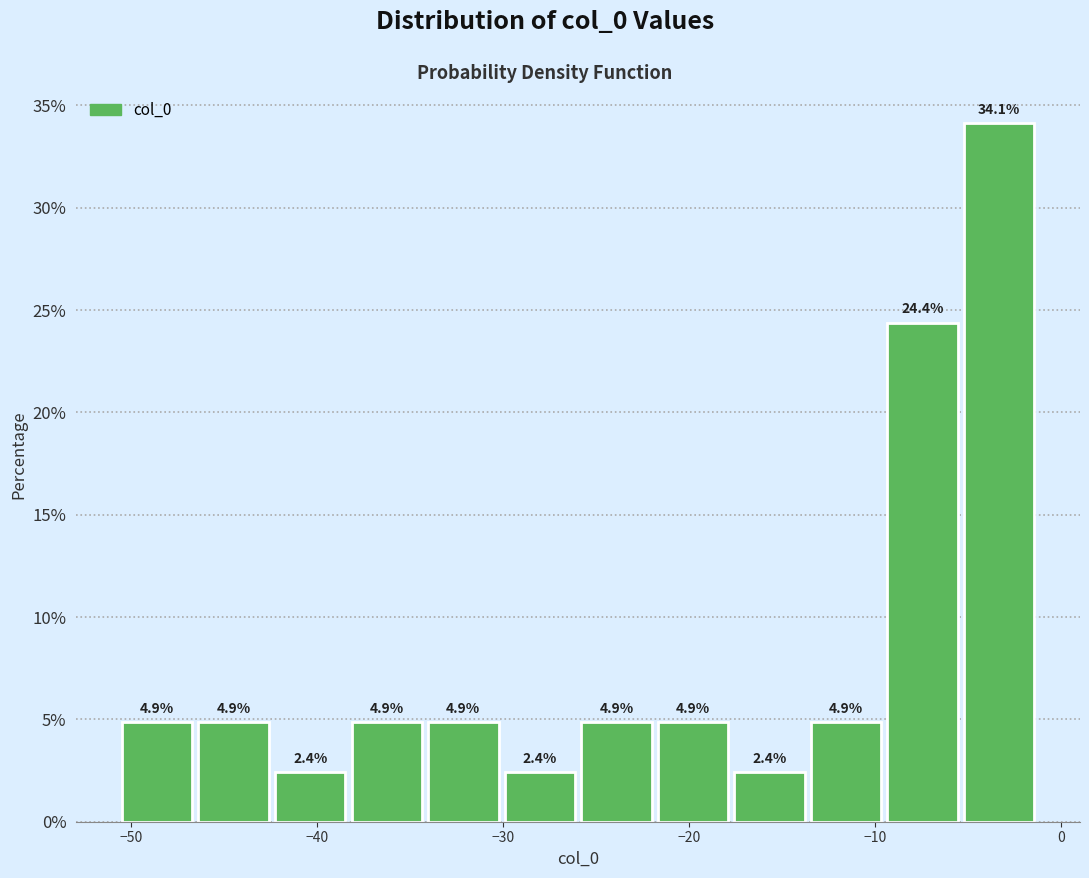

What is the height of the bar covering -51 to -47 on the x-axis? The bar edges are not printed on the chart, so give them approximately, as read against the axis.

4.9